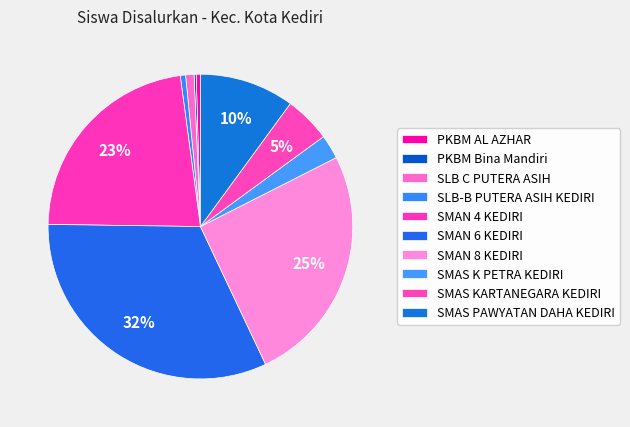

True or false: SMAN 8 KEDIRI accounts for 13% of the total.

False